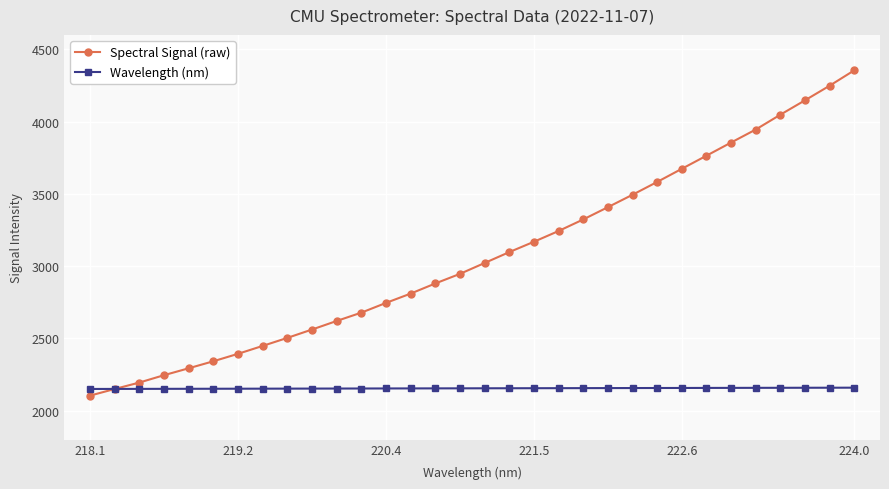

What are all the series names shown in the legend?

Spectral Signal (raw), Wavelength (nm)